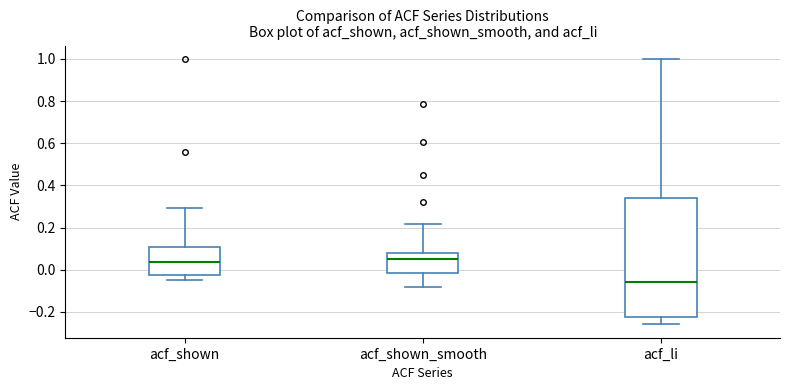

Reading left to right, read every box against the y-axis: the position of its median line, the range the box covers, and the ends of its whiskers. The values are not printed on the chart, so give them approximately, as read against the axis.

acf_shown: median 0.04, box -0.02 to 0.10, whiskers -0.04 to 0.30
acf_shown_smooth: median 0.06, box -0.02 to 0.08, whiskers -0.08 to 0.22
acf_li: median -0.06, box -0.22 to 0.34, whiskers -0.26 to 1.00